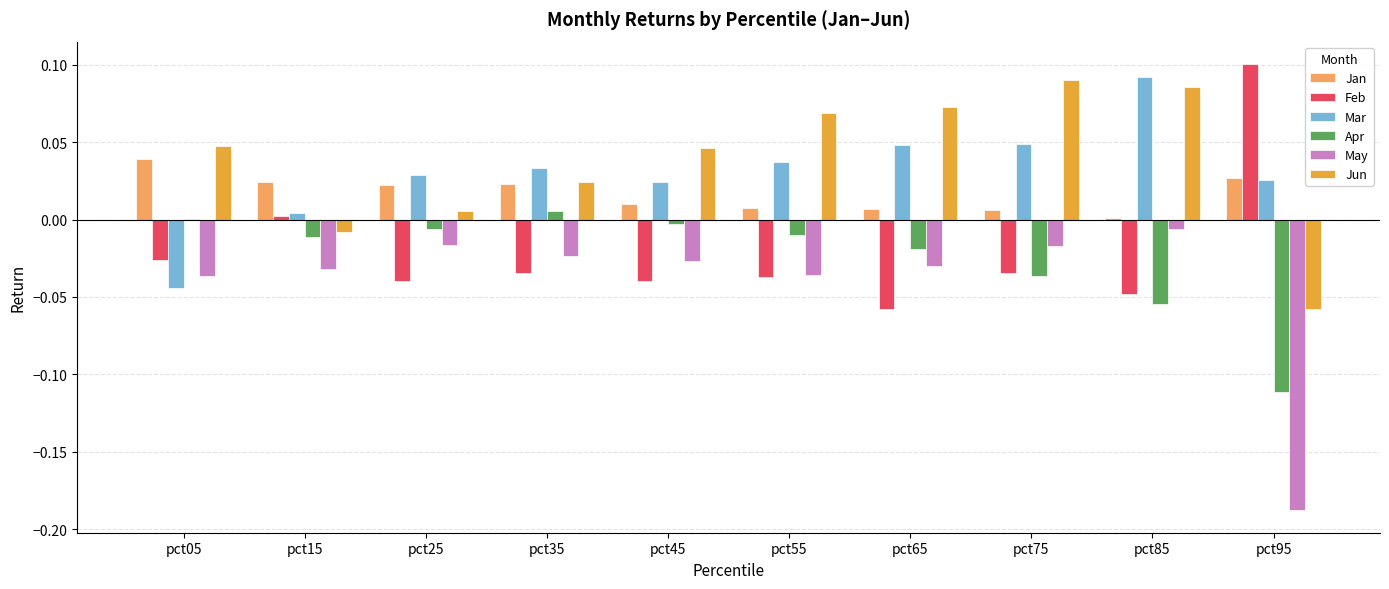

The Apr series shows -0.0 at pct45. True or false?

True